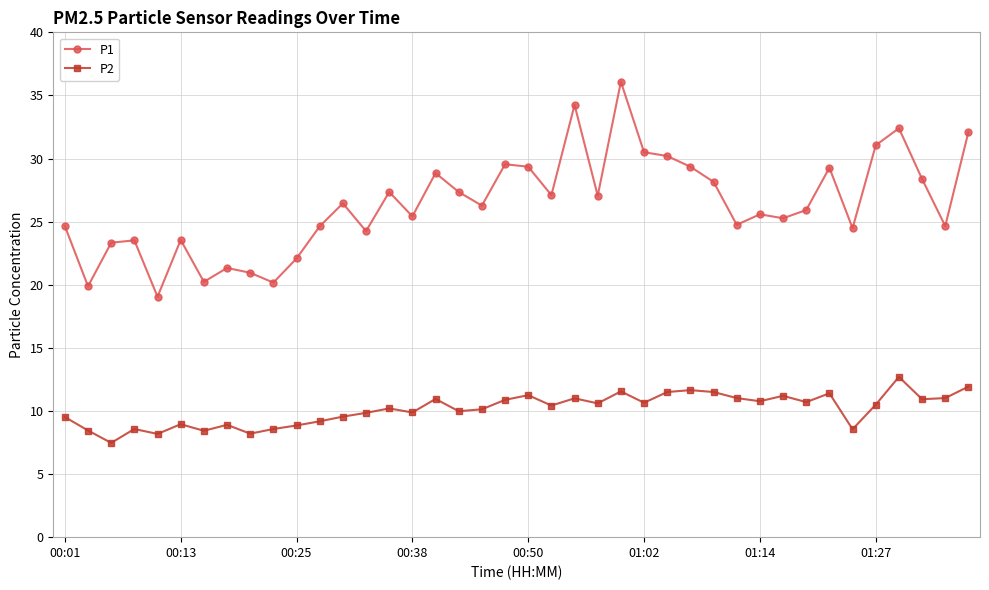

Rank the series by their maximum value, from lowest to highest.

P2, P1